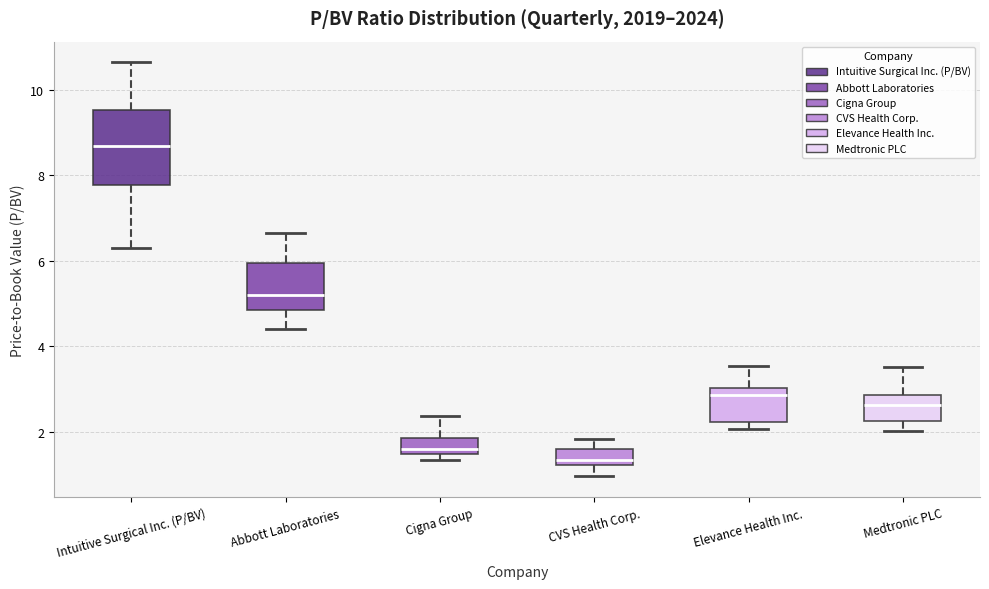

Reading left to right, transcribe this box plot: for each box, give where its median line is, the range the box spans, and where its two whiskers end, as read against the y-axis. The values are not printed on the chart, so give them approximately, as read against the axis.

Intuitive Surgical Inc. (P/BV): median 8.6, box 7.8 to 9.6, whiskers 6.2 to 10.6
Abbott Laboratories: median 5.2, box 4.8 to 6.0, whiskers 4.4 to 6.6
Cigna Group: median 1.6, box 1.4 to 1.8, whiskers 1.4 (just below the box's lower edge) to 2.4
CVS Health Corp.: median 1.4, box 1.2 to 1.6, whiskers 1.0 to 1.8
Elevance Health Inc.: median 2.8, box 2.2 to 3.0, whiskers 2.0 to 3.6
Medtronic PLC: median 2.6, box 2.2 to 2.8, whiskers 2.0 to 3.6